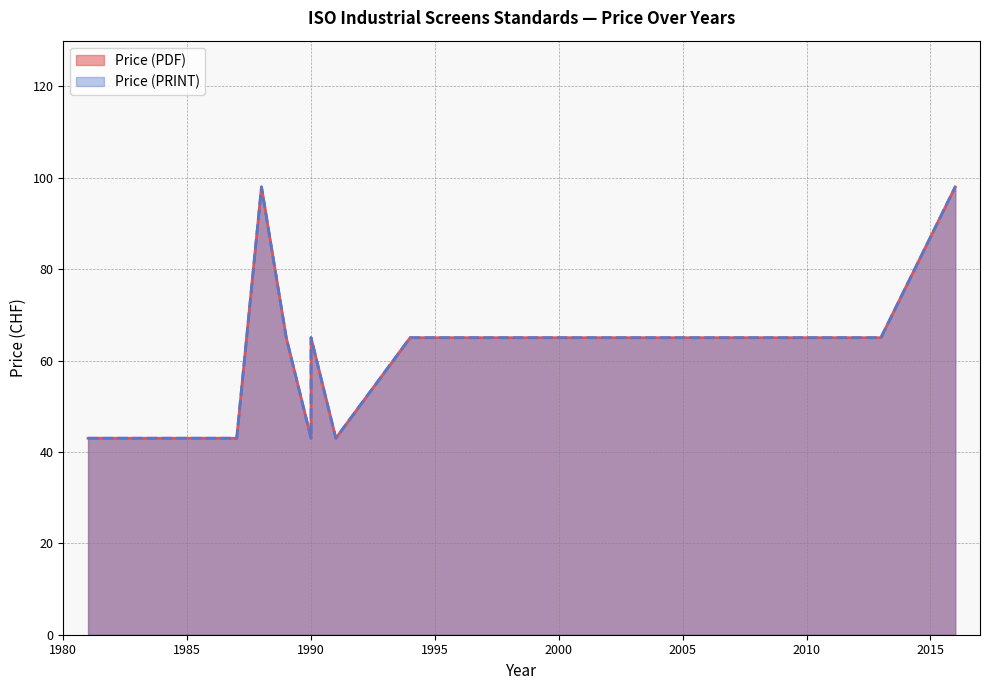

True or false: Price (PRINT) and Price (PDF) intersect in this chart.

False